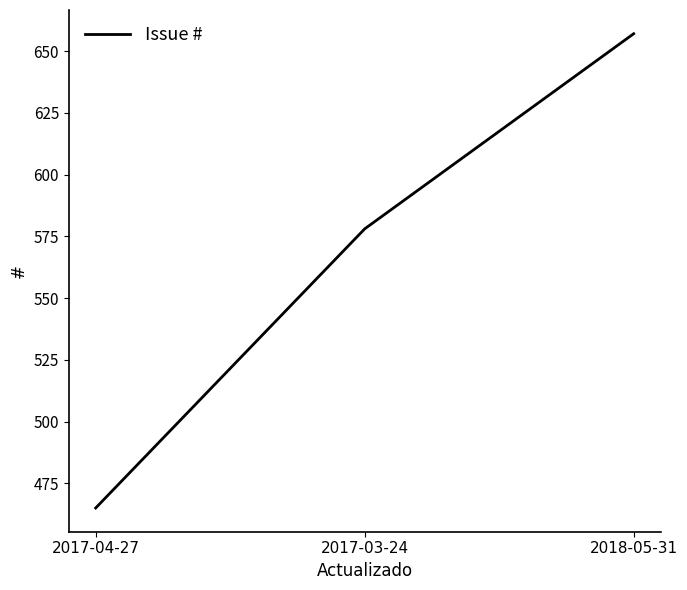

Count the number of categories in the chart.

3